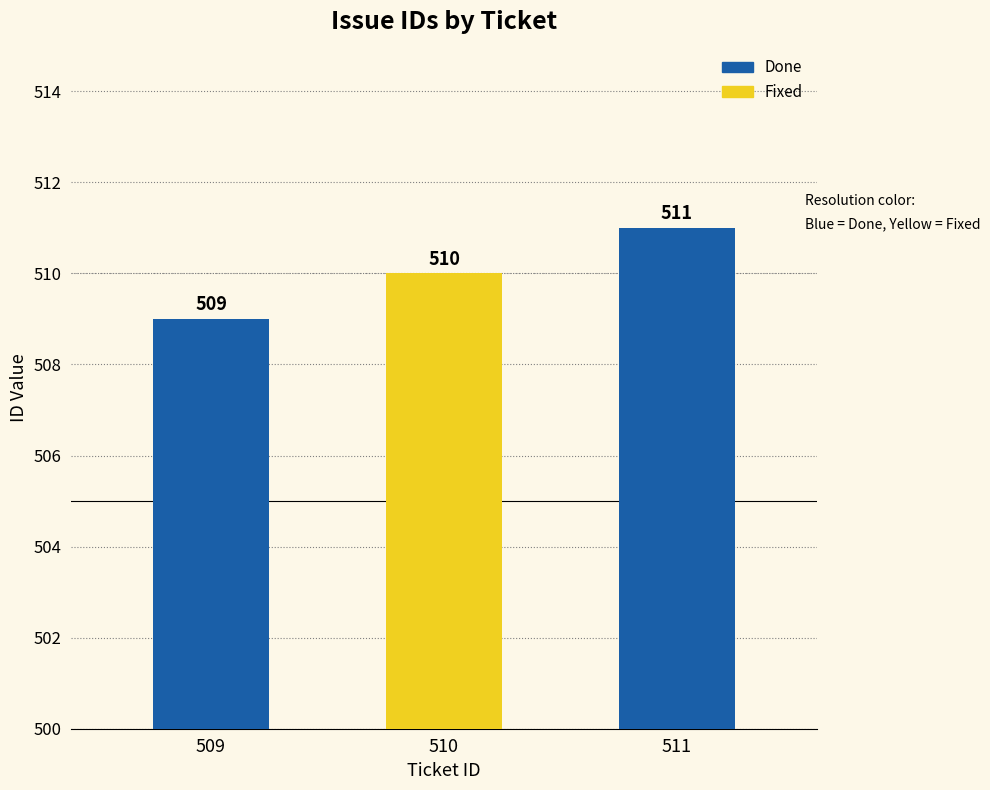

What is the change in value from 510 to 511?

+1